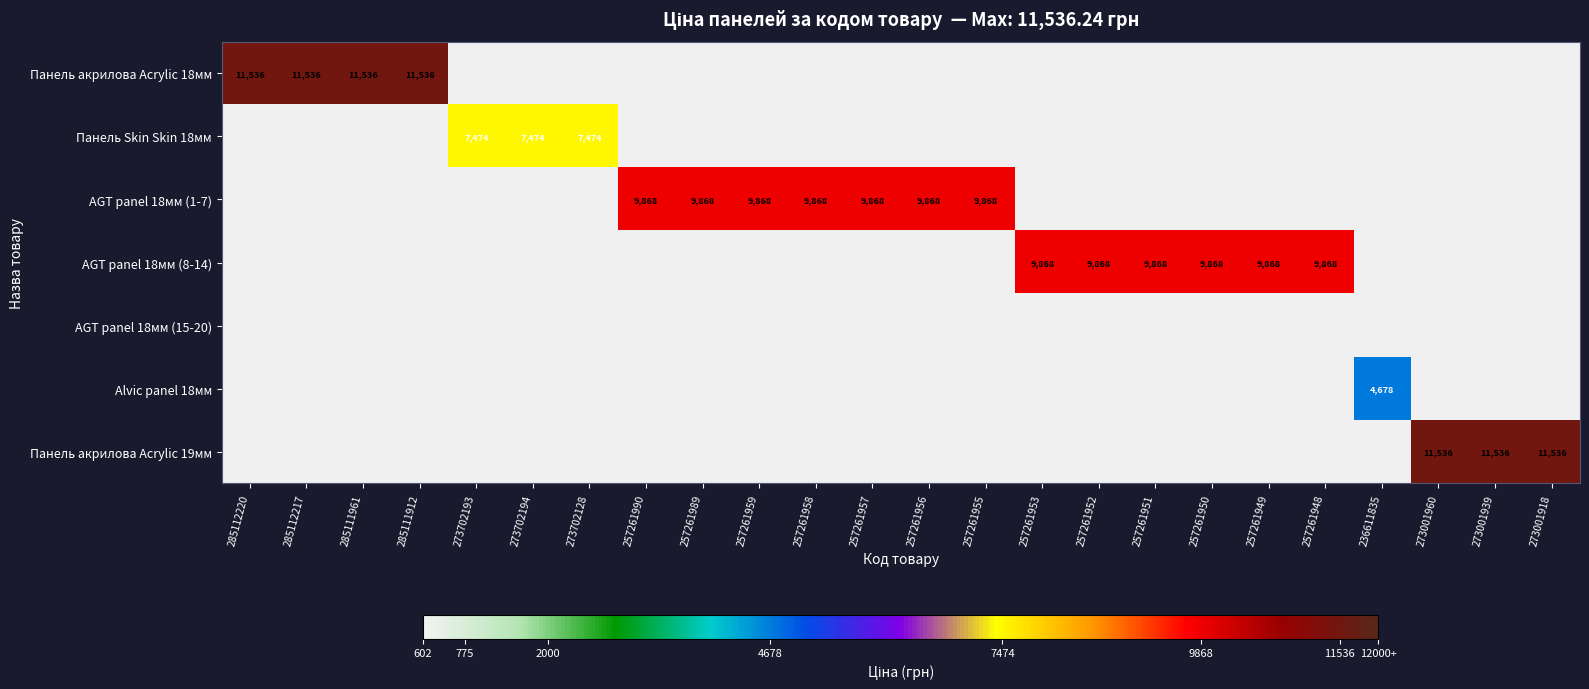

What is the sum of all AGT panel 18мм (1-7) values?

69078.4